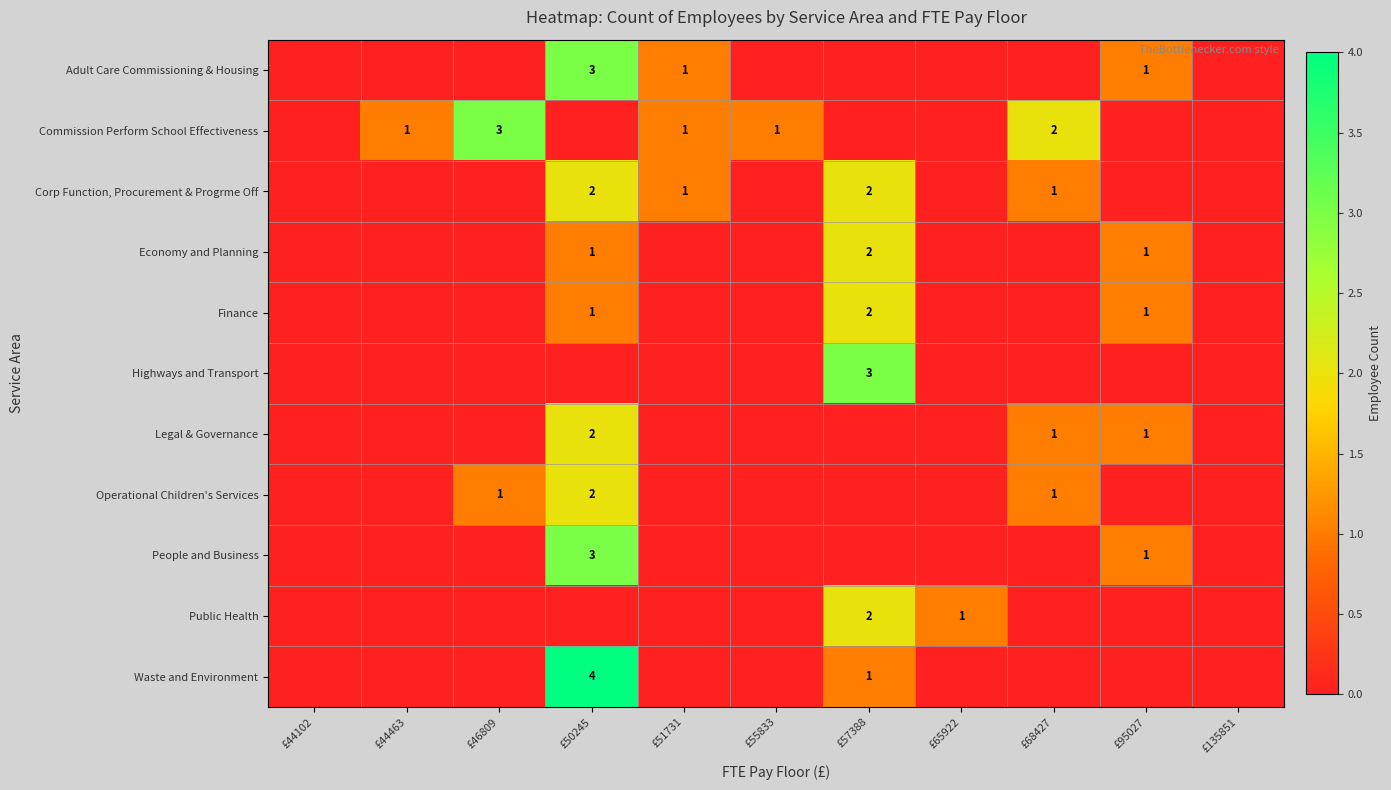

The value of Commission Perform School Effectiveness at £55833 is 1. True or false?

True